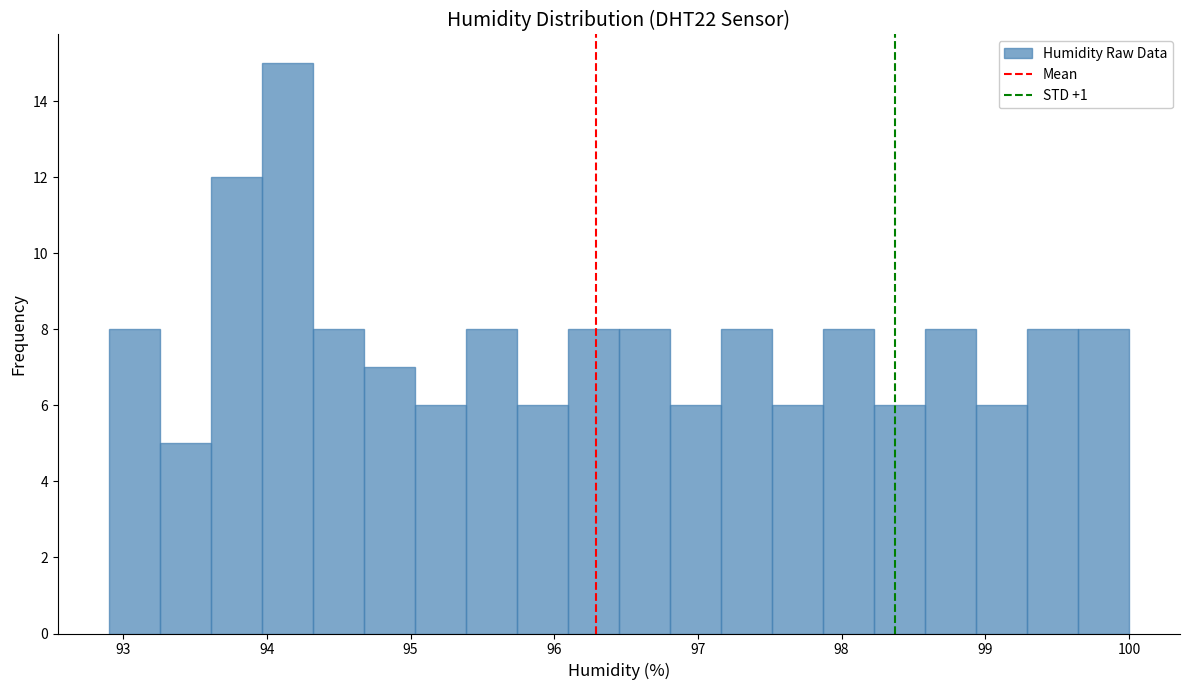

Read against the x-axis, roughly where is the centre of the tallest bar?

94.1